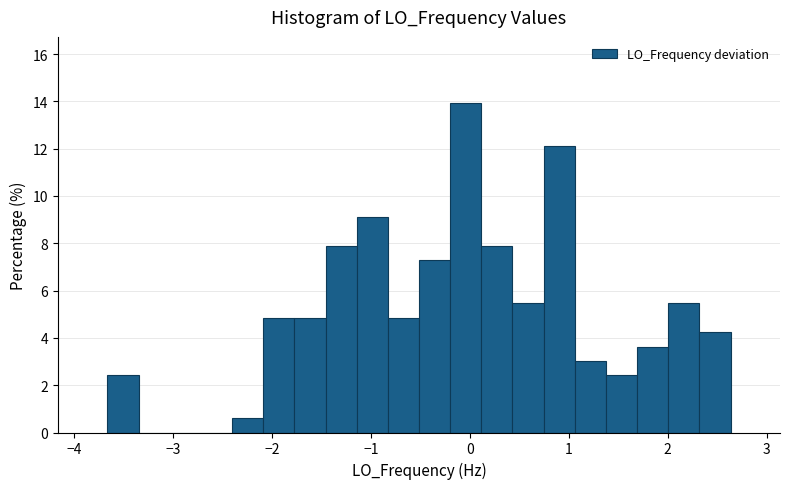

Around what value on the x-axis is the tallest bar? Give the approximate position of its centre, as read against the axis.

0.0